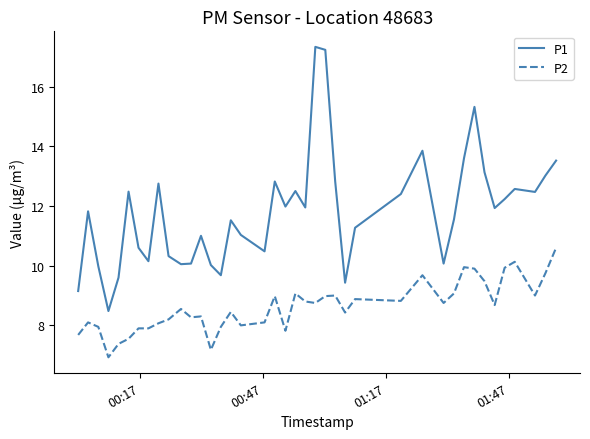

Which series has the largest total across all categories?

P1